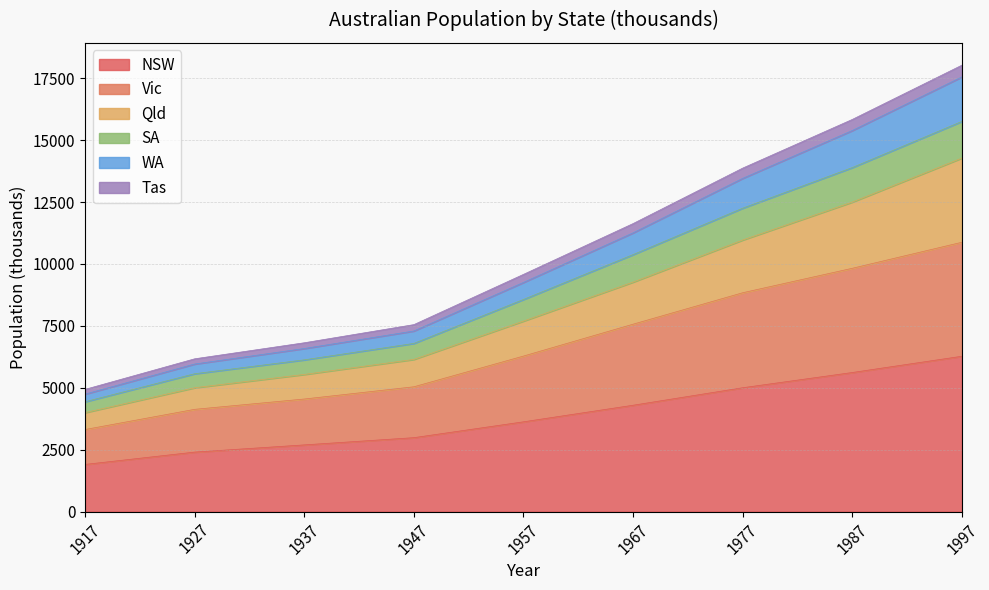

How many lines are shown in the chart?

6